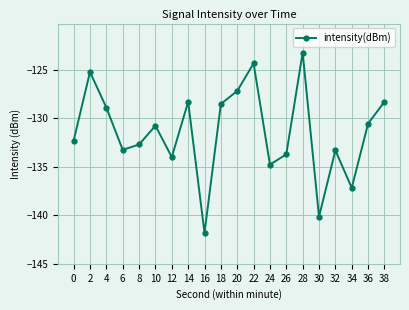

What is the change in value from 16 to 32?

+8.5